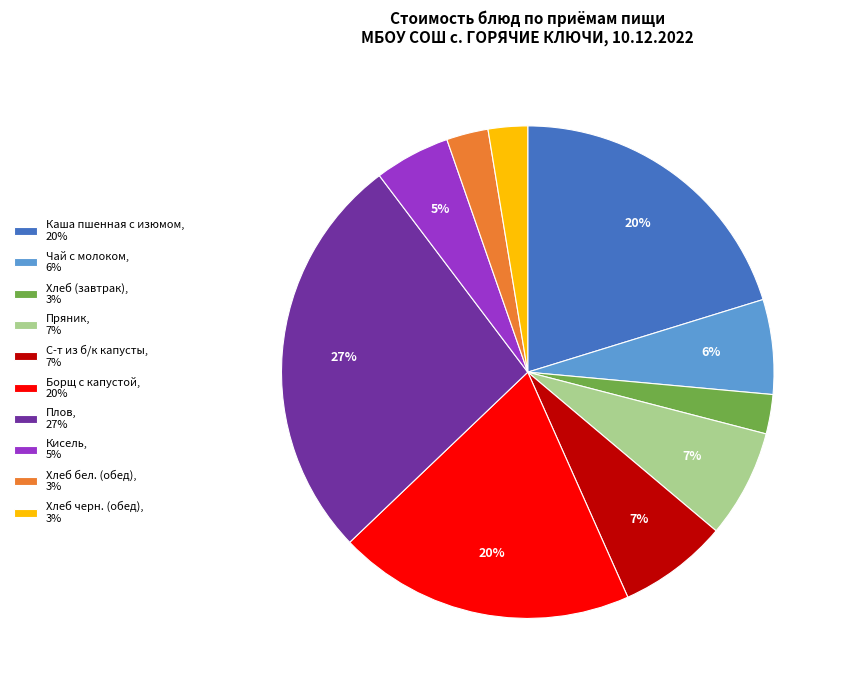

To the nearest percent, what is the difference between the largest and smallest slice percentages?

24%